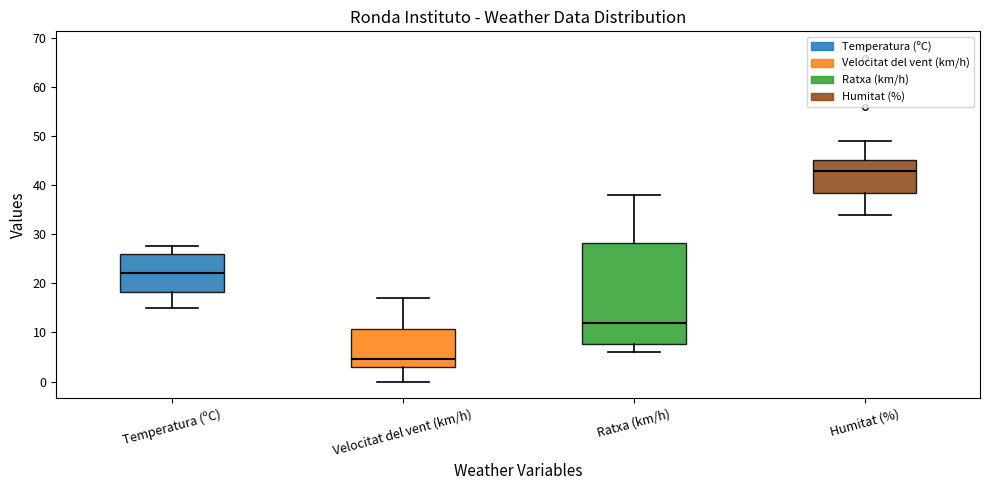

Reading left to right, read every box against the y-axis: the position of its median line, the range the box covers, and the ends of its whiskers. The values are not printed on the chart, so give them approximately, as read against the axis.

Temperatura (ºC): median 22, box 18 to 26, whiskers 15 to 28
Velocitat del vent (km/h): median 5, box 3 to 11, whiskers 0 to 17
Ratxa (km/h): median 12, box 8 to 28, whiskers 6 to 38
Humitat (%): median 43, box 39 to 45, whiskers 34 to 49